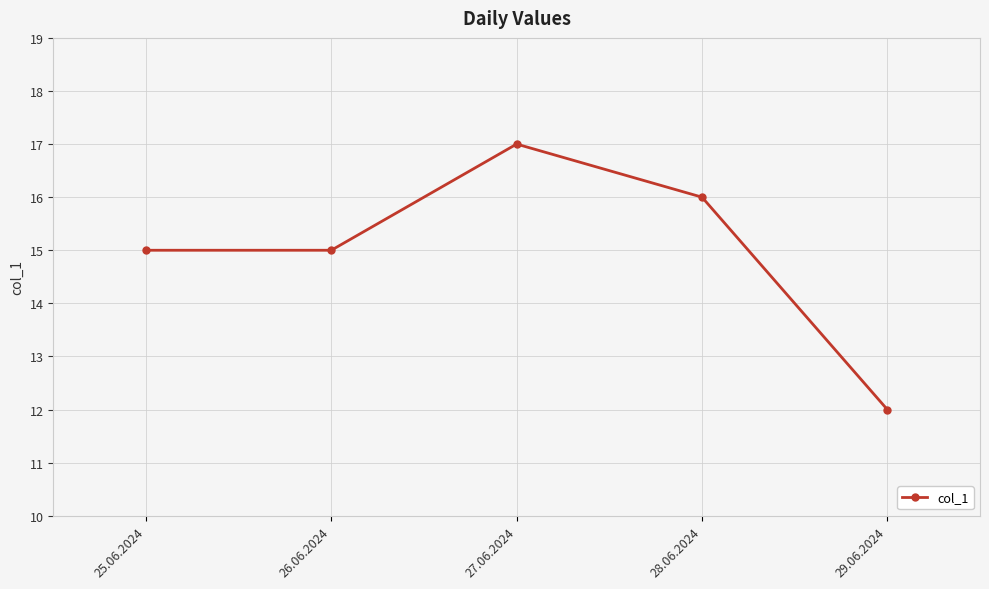

The value at 28.06.2024 is 16. True or false?

True